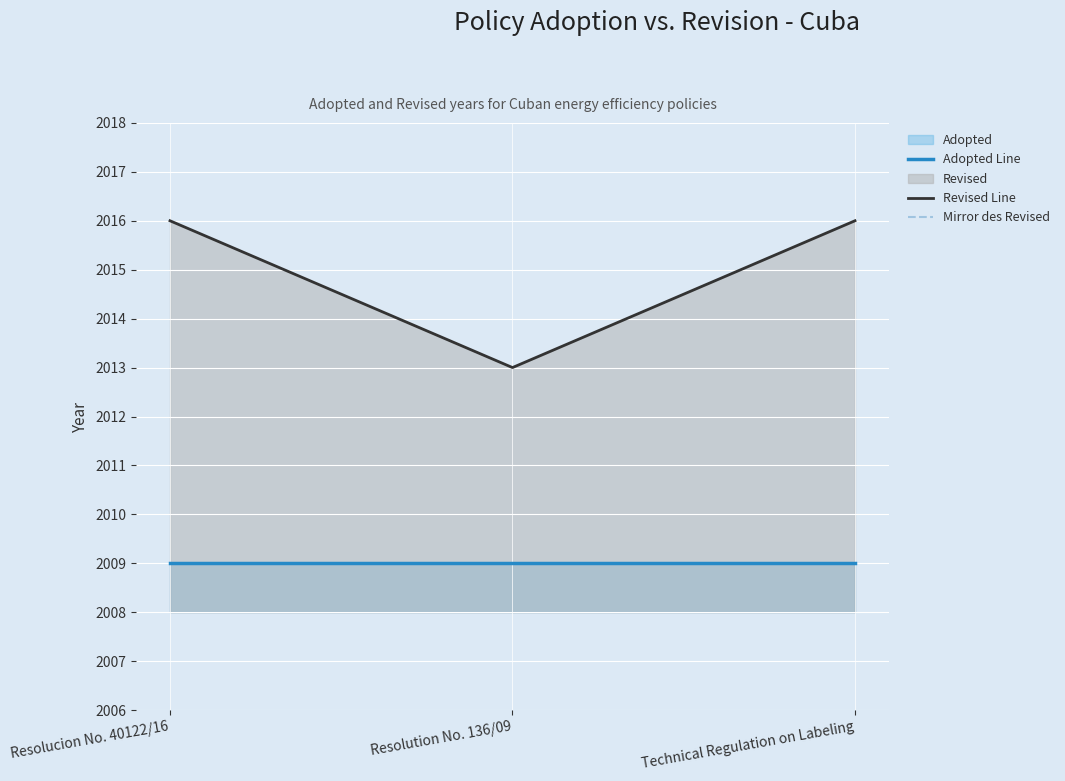

What position from the left is Technical Regulation on Labeling?

3